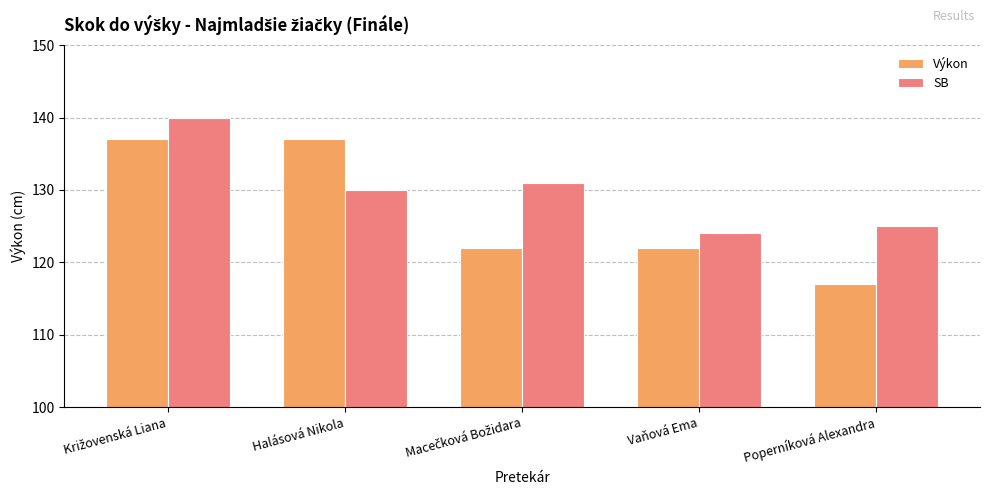

What is the approximate value of SB at Halásová Nikola?

130